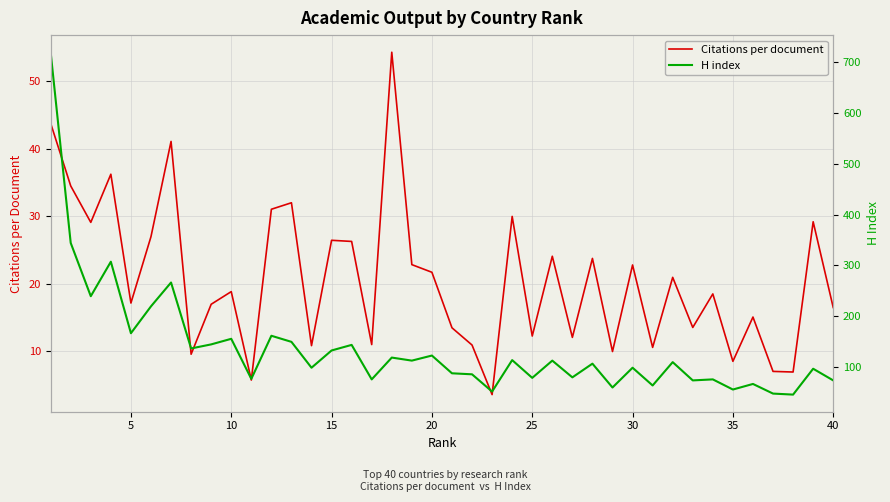

What is the minimum value for Citations per document?

3.6